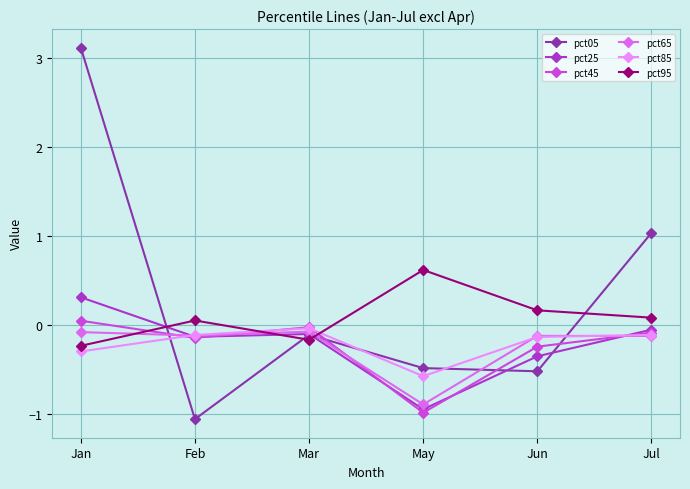

Where is the first local minimum for pct85?

May